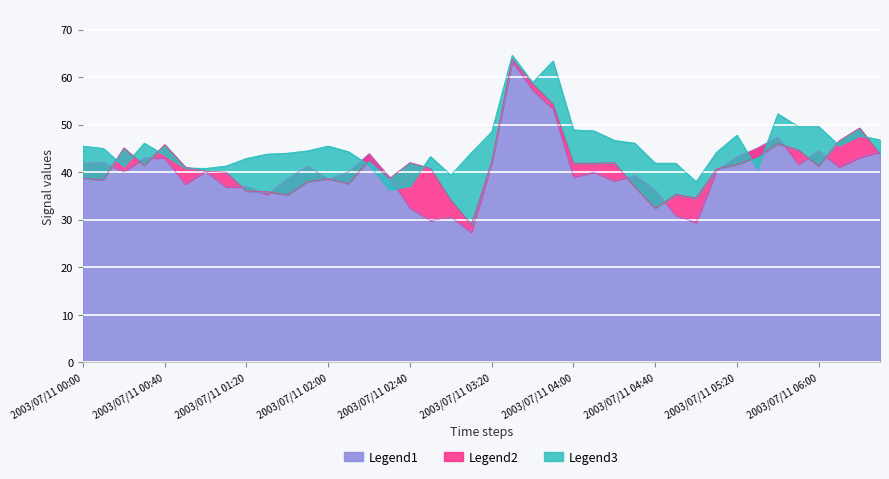

What is the value of the Legend2 point at the 25th from the left?

41.9